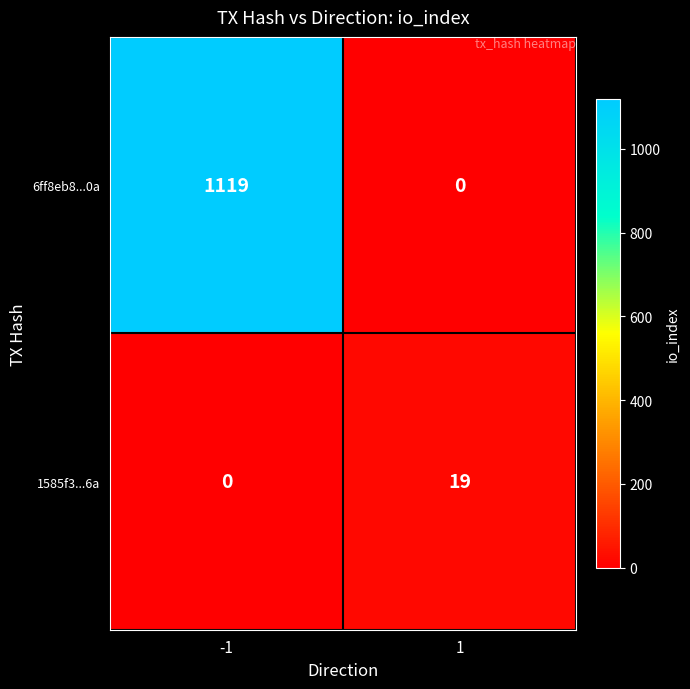

The 1585f3...6a series shows 19 at 1. True or false?

True